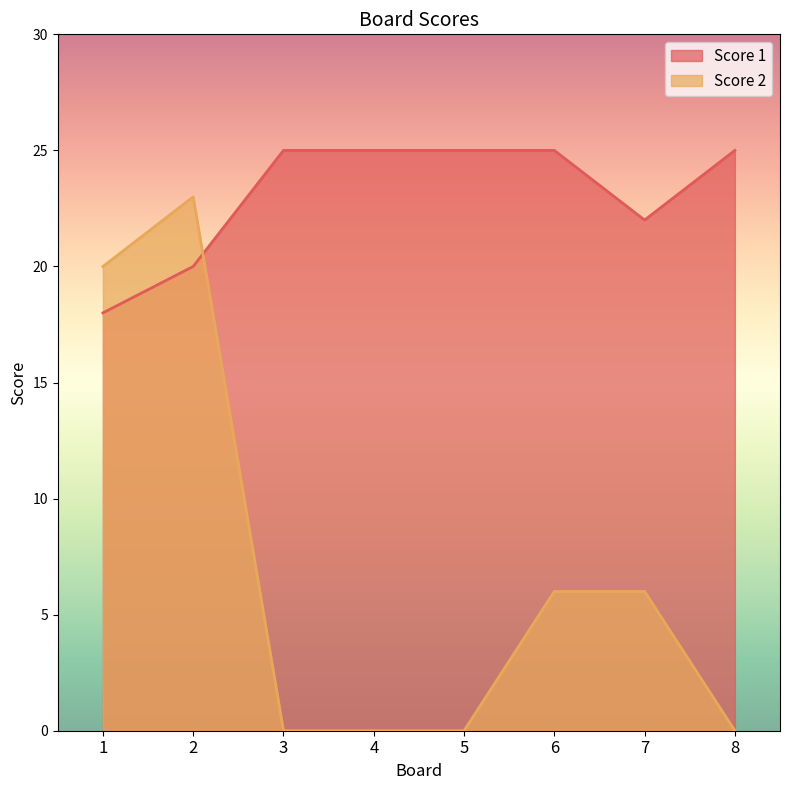

What is the average value of the Score 2 series?

7